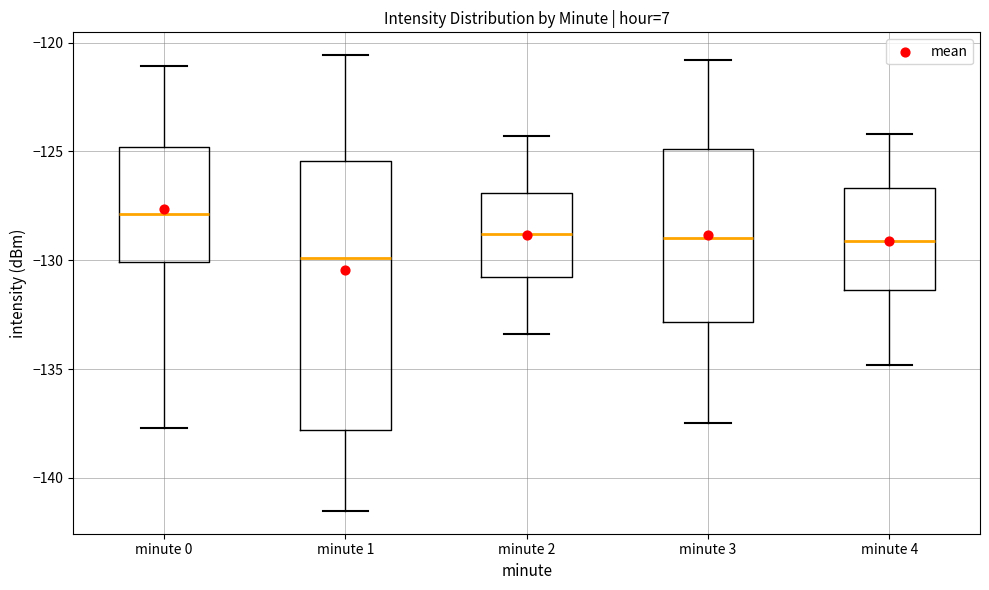

Reading left to right, read every box against the y-axis: the position of its median line, the range the box covers, and the ends of its whiskers. The values are not printed on the chart, so give them approximately, as read against the axis.

minute 0: median -128.0, box -130.0 to -125.0, whiskers -137.5 to -121.0
minute 1: median -130.0, box -138.0 to -125.5, whiskers -141.5 to -120.5
minute 2: median -129.0, box -130.5 to -127.0, whiskers -133.5 to -124.5
minute 3: median -129.0, box -133.0 to -125.0, whiskers -137.5 to -121.0
minute 4: median -129.0, box -131.5 to -126.5, whiskers -135.0 to -124.0